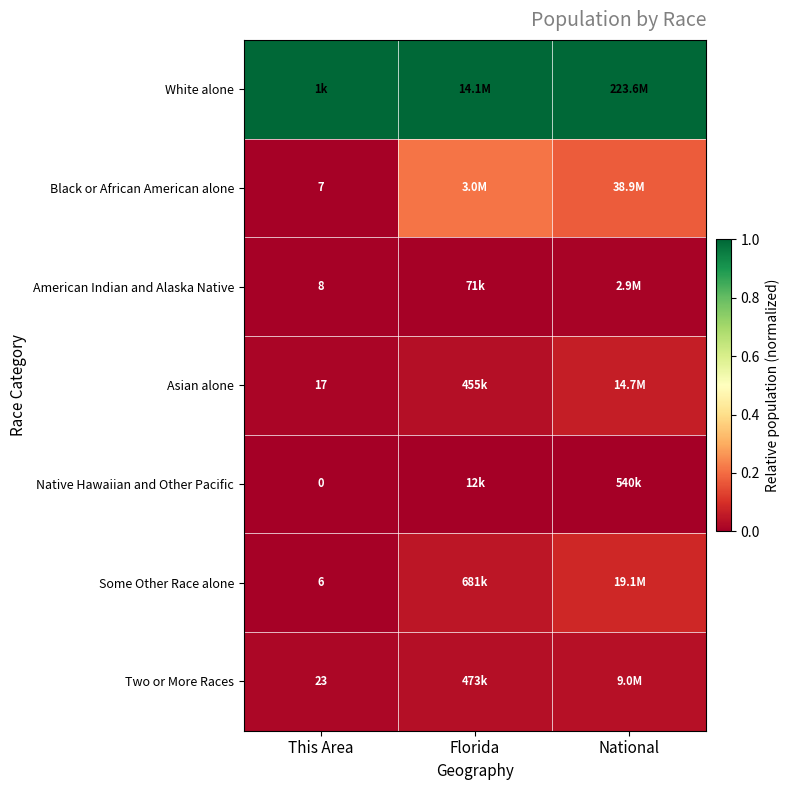

What is the spread (max minus min) of values at This Area?

1.0